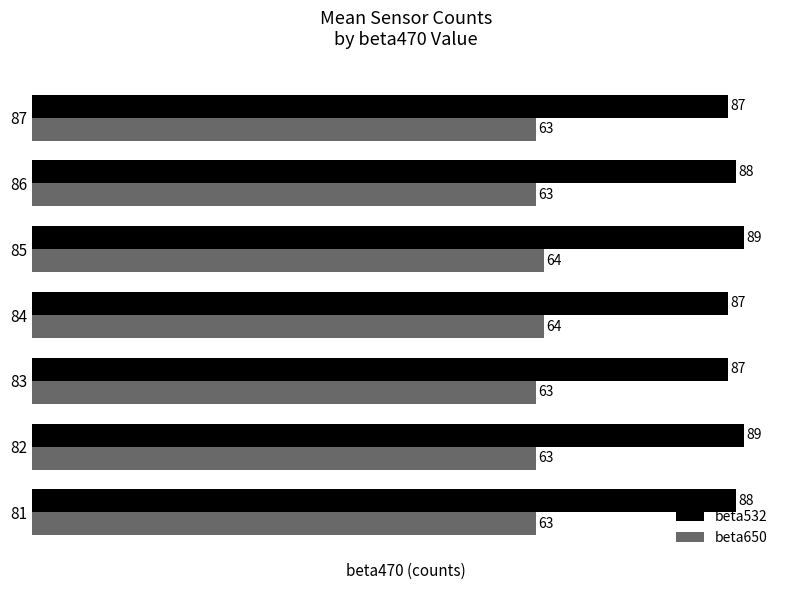

What is the spread (max minus min) of values at 85?

25